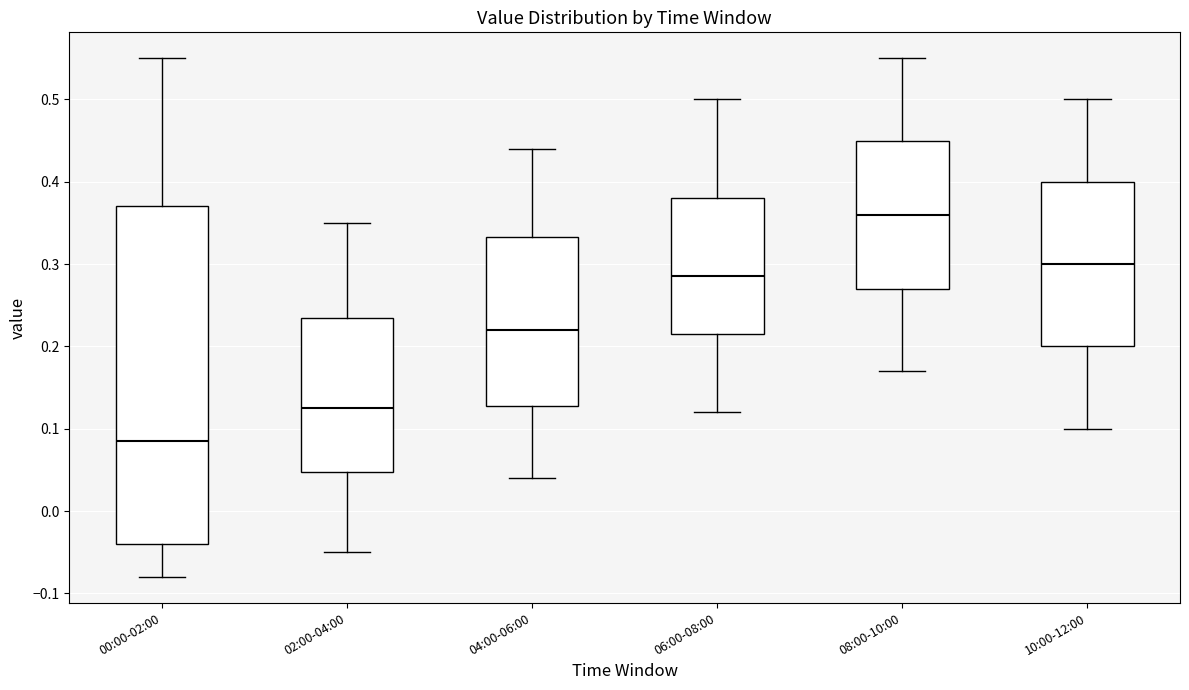

Reading left to right, read every box against the y-axis: the position of its median line, the range the box covers, and the ends of its whiskers. The values are not printed on the chart, so give them approximately, as read against the axis.

00:00-02:00: median 0.09, box -0.04 to 0.37, whiskers -0.08 to 0.55
02:00-04:00: median 0.13, box 0.05 to 0.24, whiskers -0.05 to 0.35
04:00-06:00: median 0.22, box 0.13 to 0.33, whiskers 0.04 to 0.44
06:00-08:00: median 0.29, box 0.22 to 0.38, whiskers 0.12 to 0.50
08:00-10:00: median 0.36, box 0.27 to 0.45, whiskers 0.17 to 0.55
10:00-12:00: median 0.30, box 0.20 to 0.40, whiskers 0.10 to 0.50